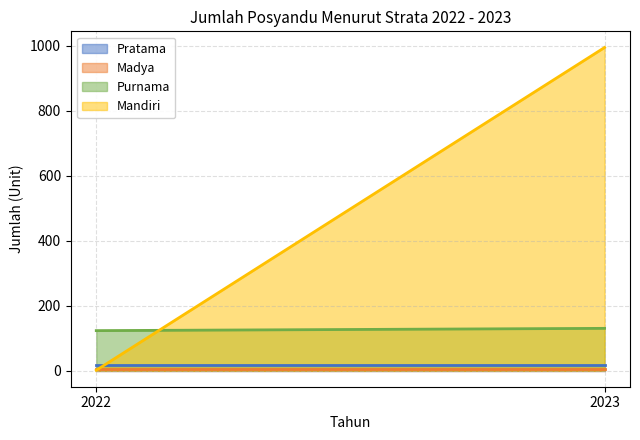

What is the difference between the highest and lowest values at 2022?

122.0